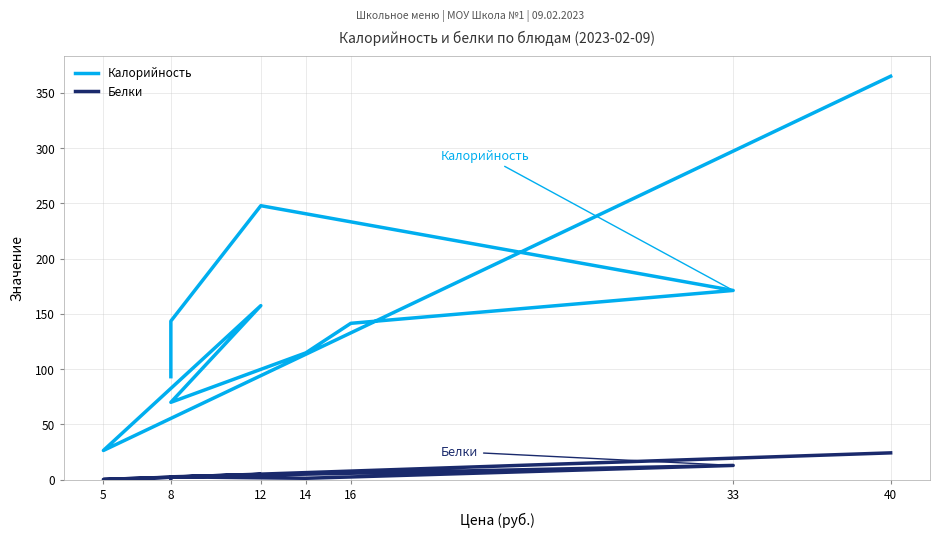

At 33, list the series in order from largest to smallest.

Калорийность, Белки